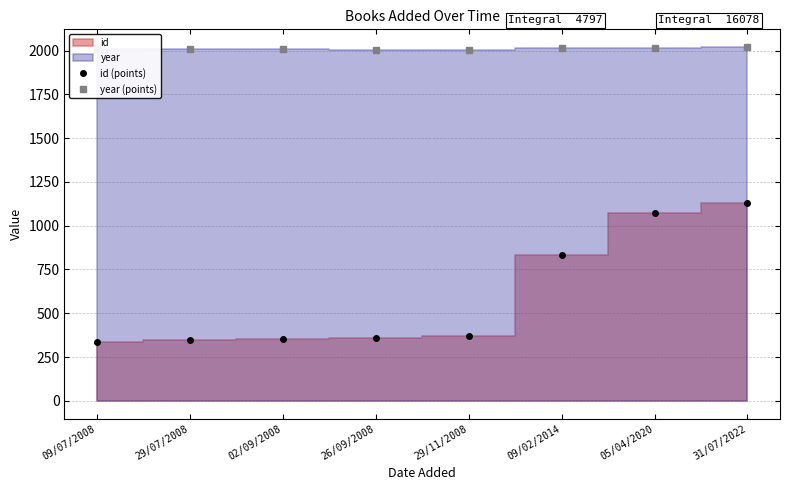

Does the chart display data point markers on the line(s)?

Yes